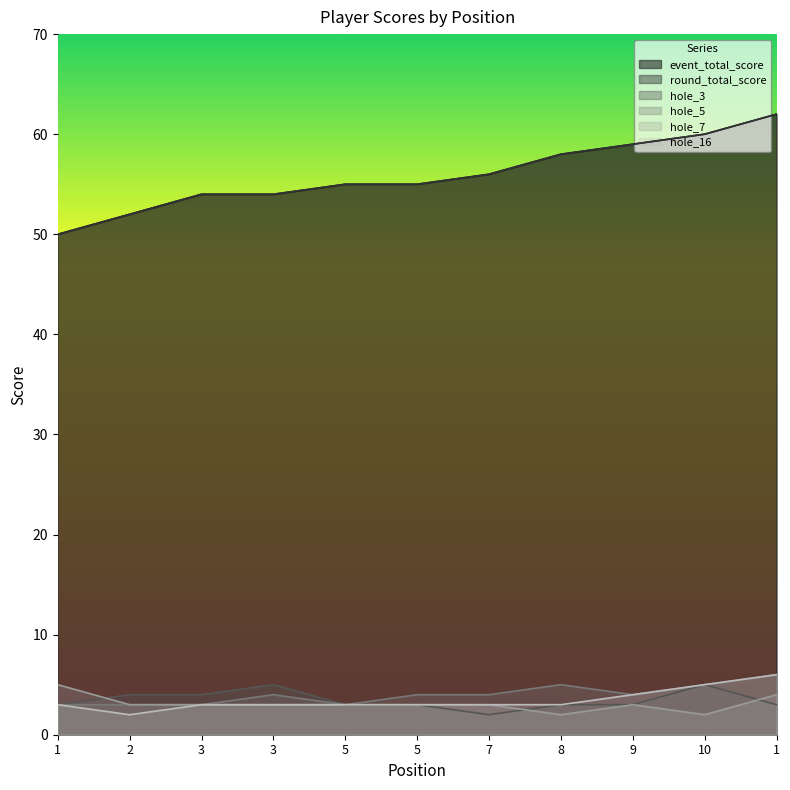

Which series has the largest total across all categories?

event_total_score